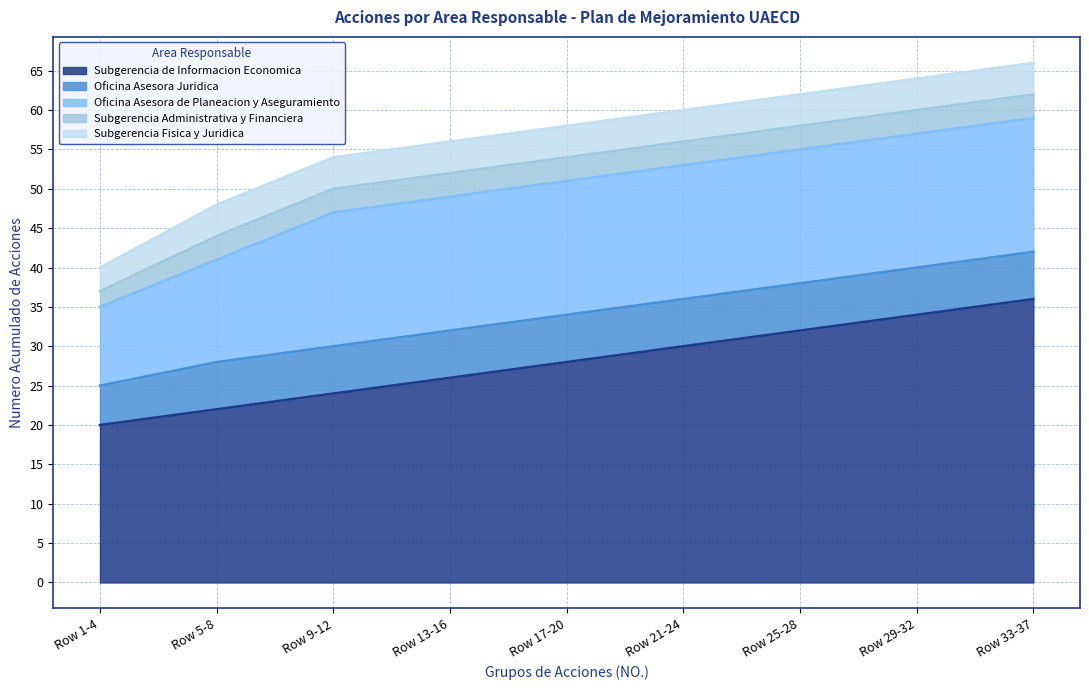

True or false: Oficina Asesora Juridica and Oficina Asesora de Planeacion y Aseguramiento cross at least once.

False